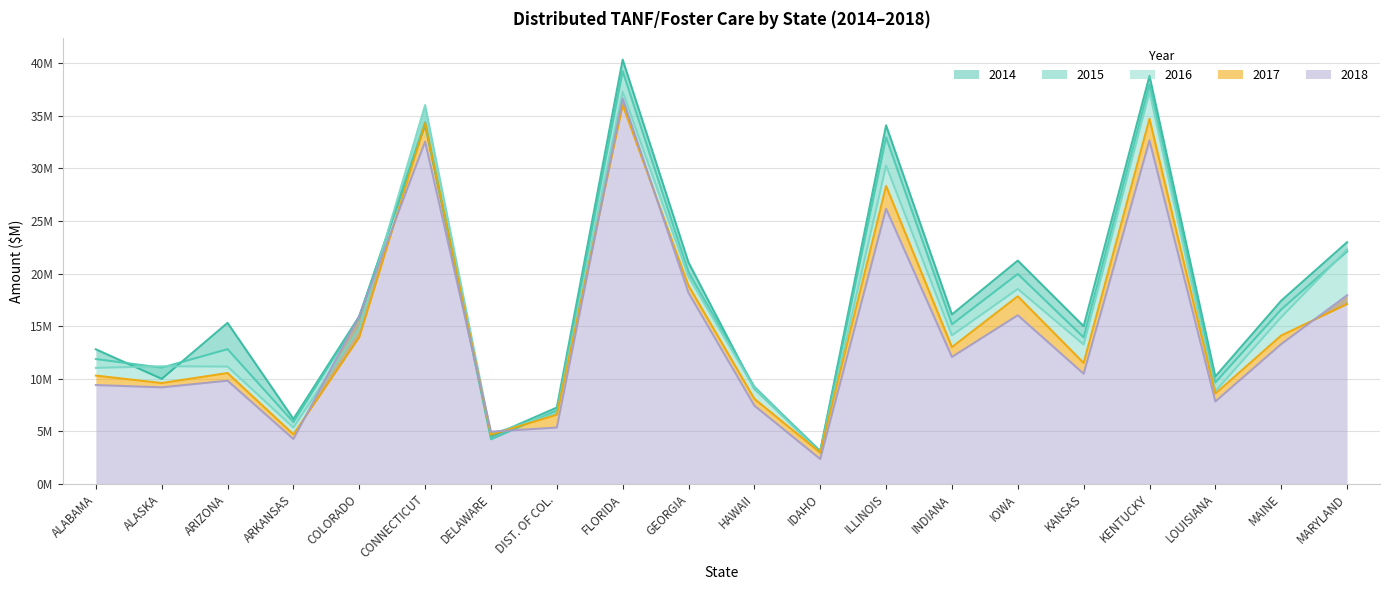

Reading left to right, transcribe all the data shown in this chart.

2014: ALABAMA=12.8	ALASKA=10.0	ARIZONA=15.3	ARKANSAS=6.2	COLORADO=15.9	CONNECTICUT=34.1	DELAWARE=4.5	DIST. OF COL.=7.3	FLORIDA=40.3	GEORGIA=21.1	HAWAII=9.0	IDAHO=3.1	ILLINOIS=34.1	INDIANA=16.1	IOWA=21.2	KANSAS=15.0	KENTUCKY=38.8	LOUISIANA=10.2	MAINE=17.4	MARYLAND=23.0
2015: ALABAMA=11.9	ALASKA=11.0	ARIZONA=12.8	ARKANSAS=5.9	COLORADO=15.8	CONNECTICUT=34.4	DELAWARE=4.2	DIST. OF COL.=7.0	FLORIDA=39.2	GEORGIA=20.1	HAWAII=9.2	IDAHO=3.1	ILLINOIS=32.9	INDIANA=15.2	IOWA=20.0	KANSAS=13.9	KENTUCKY=38.0	LOUISIANA=9.6	MAINE=16.6	MARYLAND=22.1
2016: ALABAMA=11.0	ALASKA=11.2	ARIZONA=11.2	ARKANSAS=5.4	COLORADO=14.8	CONNECTICUT=36.0	DELAWARE=4.7	DIST. OF COL.=6.7	FLORIDA=37.3	GEORGIA=19.7	HAWAII=9.1	IDAHO=3.0	ILLINOIS=30.3	INDIANA=14.1	IOWA=18.5	KANSAS=13.2	KENTUCKY=37.3	LOUISIANA=8.8	MAINE=15.9	MARYLAND=22.3
2017: ALABAMA=10.3	ALASKA=9.6	ARIZONA=10.5	ARKANSAS=4.7	COLORADO=13.9	CONNECTICUT=34.3	DELAWARE=4.7	DIST. OF COL.=6.6	FLORIDA=36.0	GEORGIA=18.8	HAWAII=8.1	IDAHO=3.0	ILLINOIS=28.3	INDIANA=13.0	IOWA=17.8	KANSAS=11.5	KENTUCKY=34.7	LOUISIANA=8.6	MAINE=14.1	MARYLAND=17.1
2018: ALABAMA=9.4	ALASKA=9.2	ARIZONA=9.8	ARKANSAS=4.3	COLORADO=16.0	CONNECTICUT=32.5	DELAWARE=5.0	DIST. OF COL.=5.3	FLORIDA=36.7	GEORGIA=18.2	HAWAII=7.4	IDAHO=2.4	ILLINOIS=26.2	INDIANA=12.1	IOWA=16.0	KANSAS=10.5	KENTUCKY=32.6	LOUISIANA=7.8	MAINE=13.3	MARYLAND=17.9